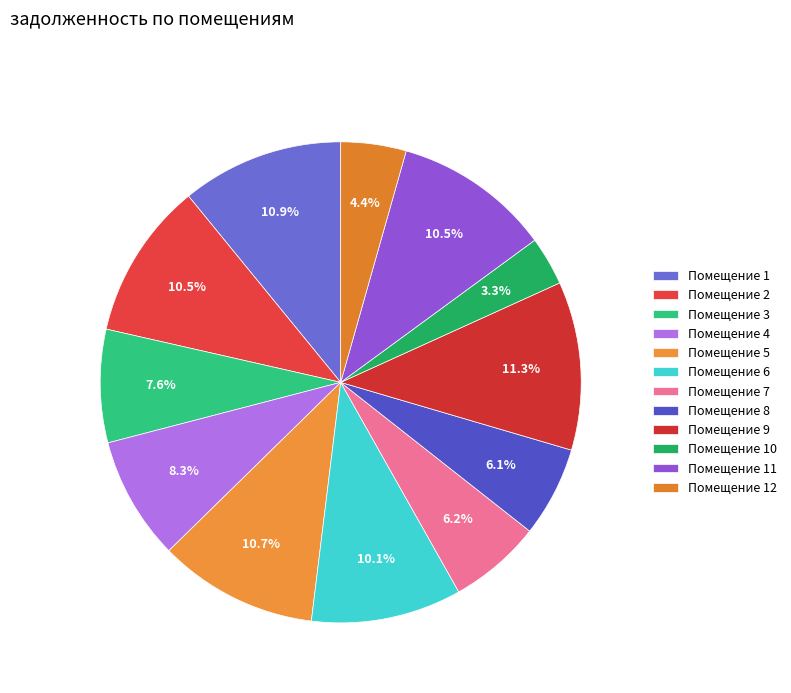

How many segments does this pie chart have?

12